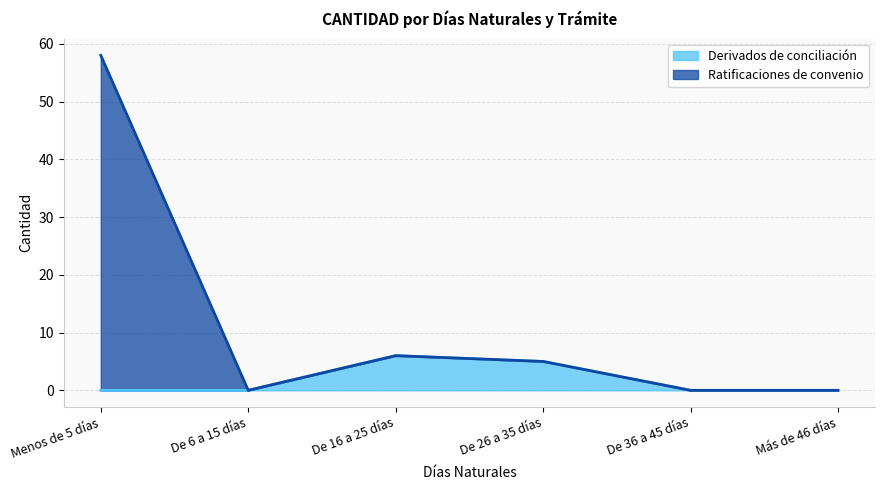

Rank the series by their average value, from highest to lowest.

Ratificaciones de convenio, Derivados de conciliación